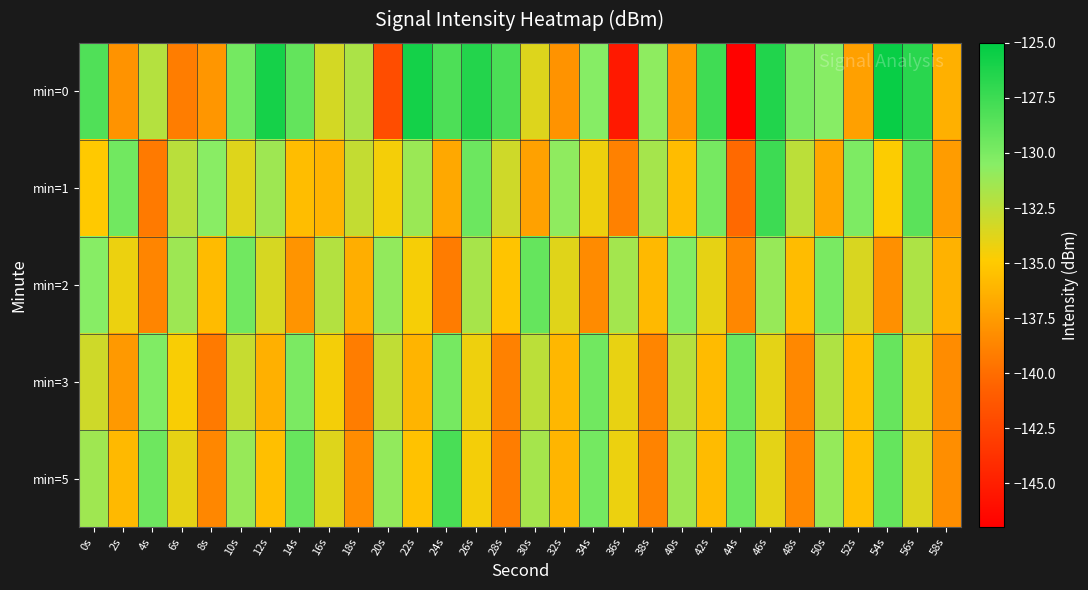

Which series has the widest spread of values?

min=0